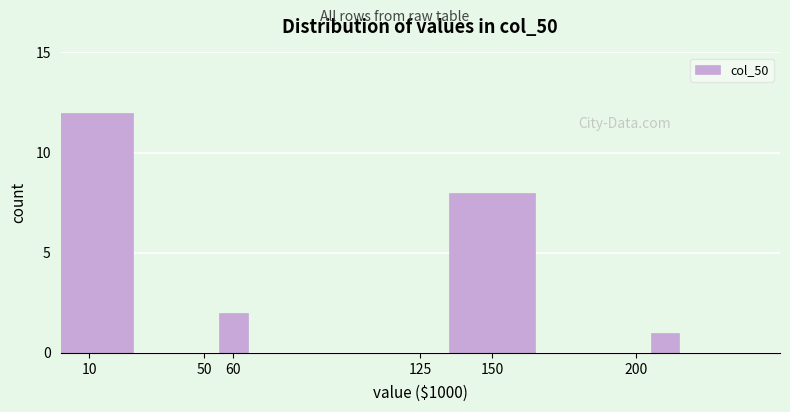

Reading left to right, list all the values displayed in this chart.

10=12	60=2	150=8	200=1